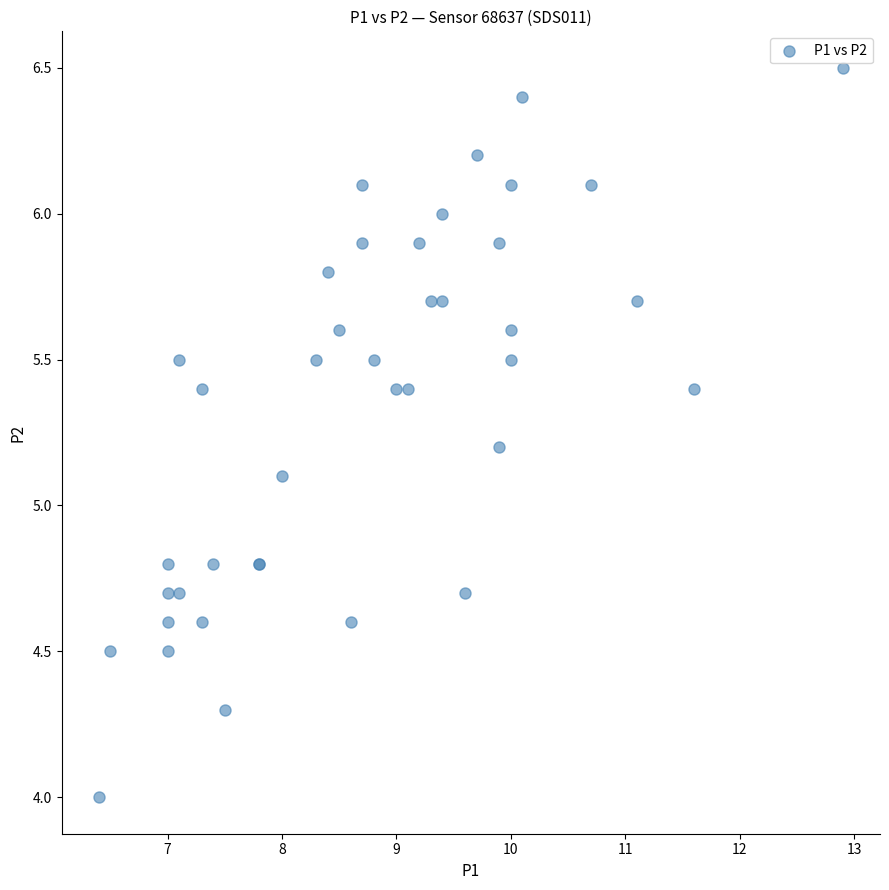

What Y value in the scatter plot is closest to 5?

5.1